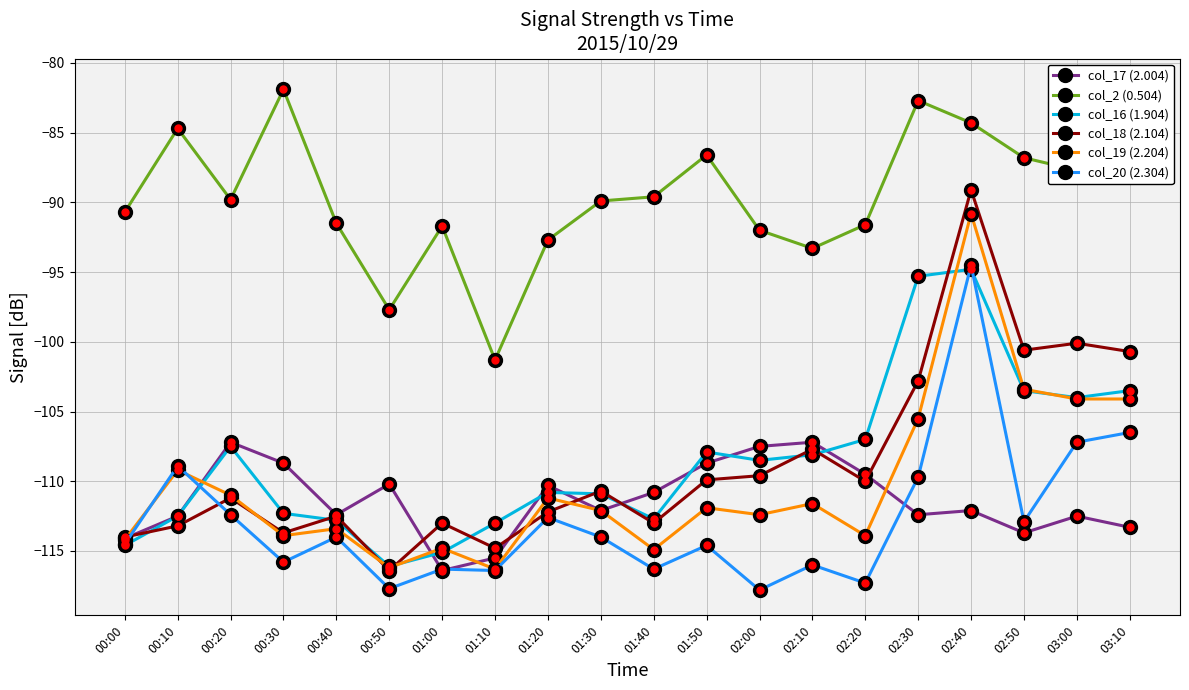

Does the chart display data point markers on the line(s)?

Yes